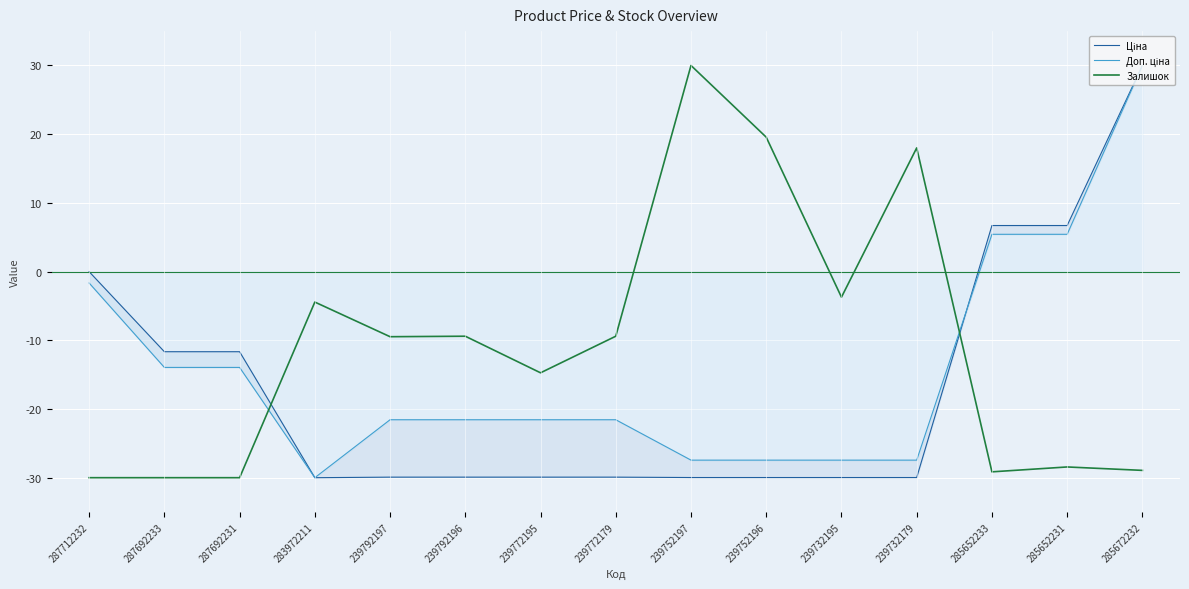

At how many categories does at least one series exceed 26?

2